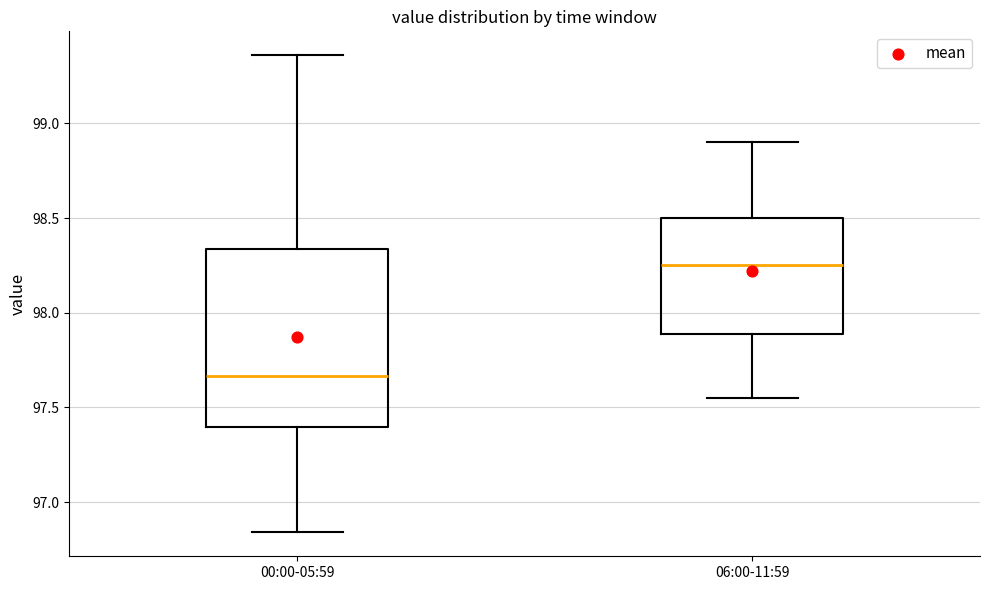

Which box has the lowest median line?

00:00-05:59